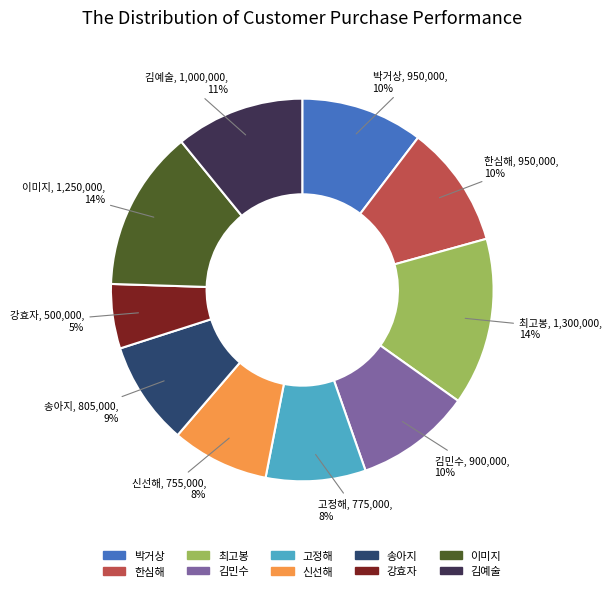

To the nearest percent, what is the difference between the 한심해 and 고정해 slice percentages?

2%